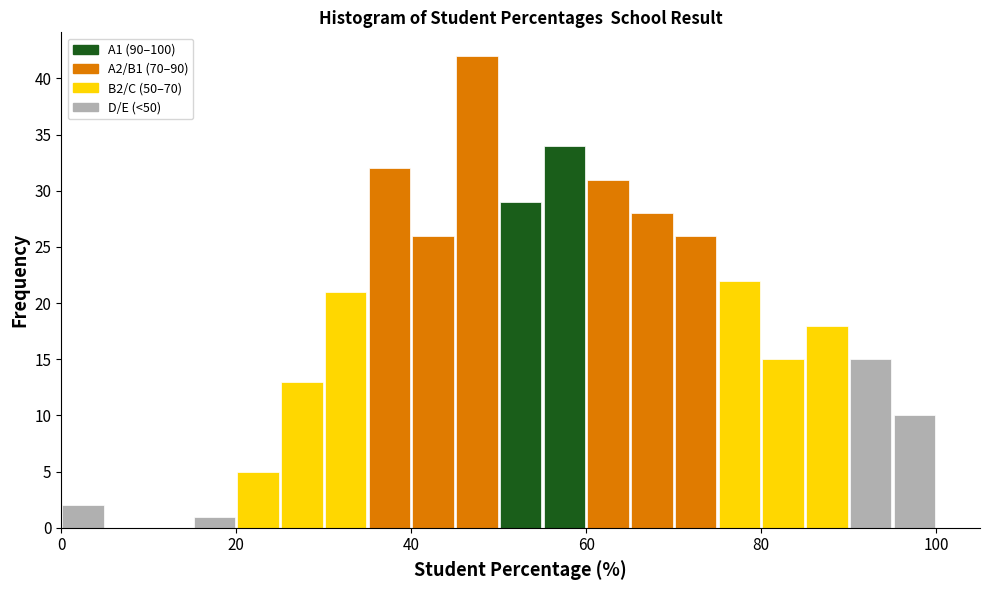

Around what value on the x-axis is the tallest bar? Give the approximate position of its centre, as read against the axis.

48